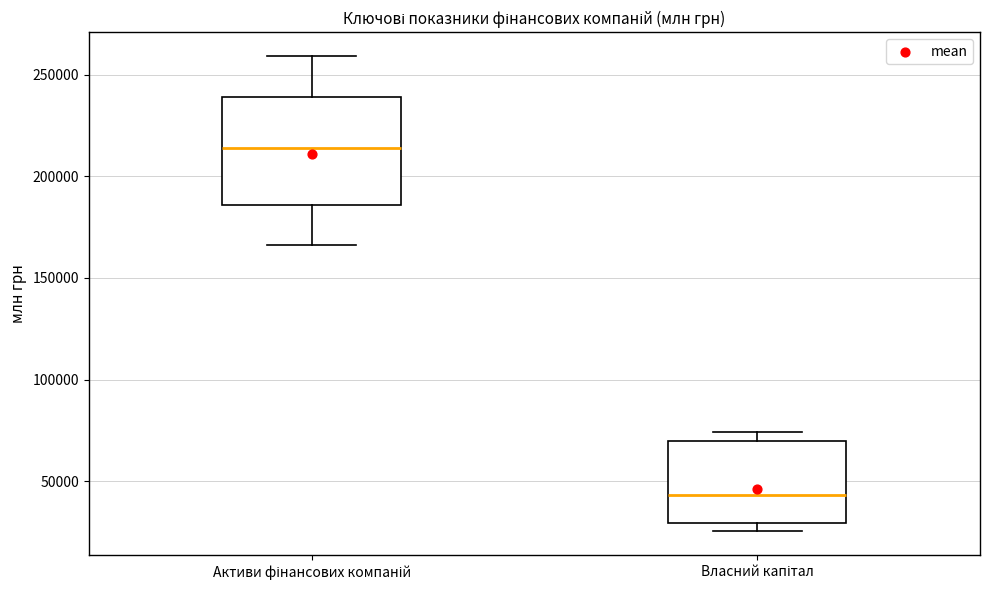

Which box has the lowest median line?

Власний капітал